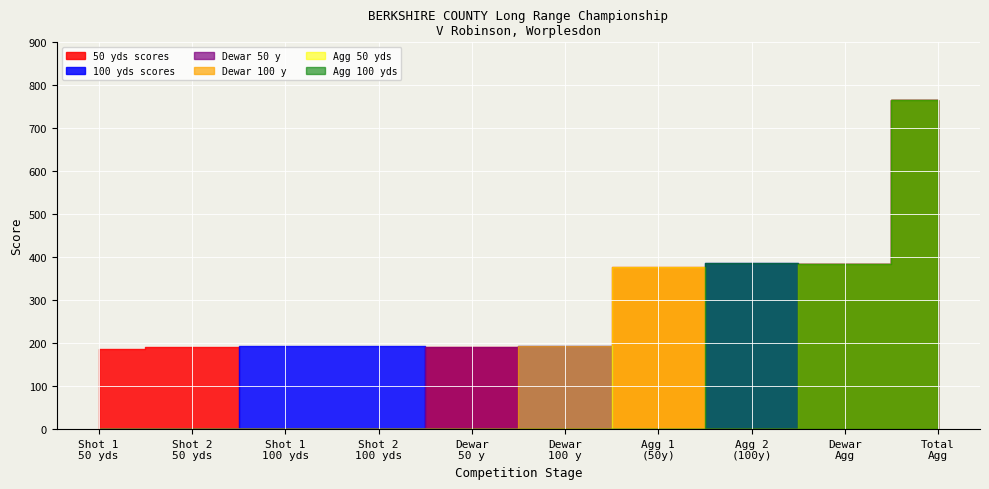

Reading left to right, list all the values displayed in this chart.

50 yds: 187	191
100 yds: 194	193
Dewar 50 y: 191	193
Dewar 100 y: 384	765
Agg 50 yds: 378	387
Agg 100 yds: 384	765